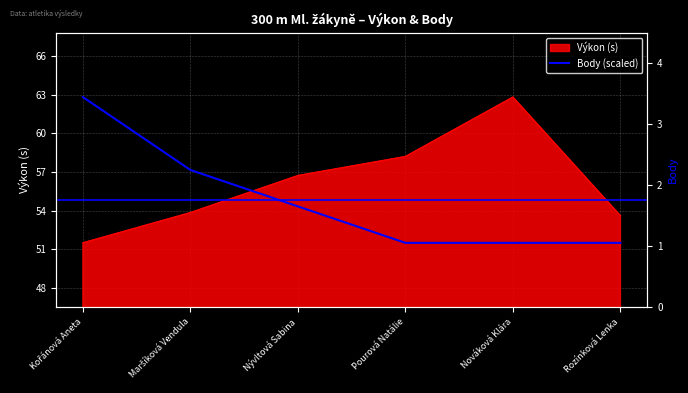

Approximately how many times larger is the value at Pourová Natálie compared to Rozínková Lenka?

1.0